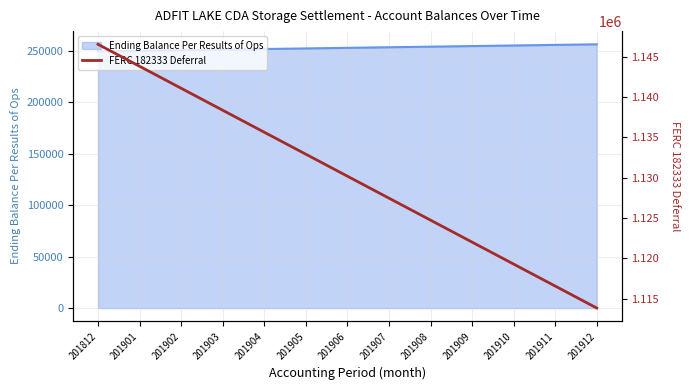

Which category has the lowest value across all series?

201912